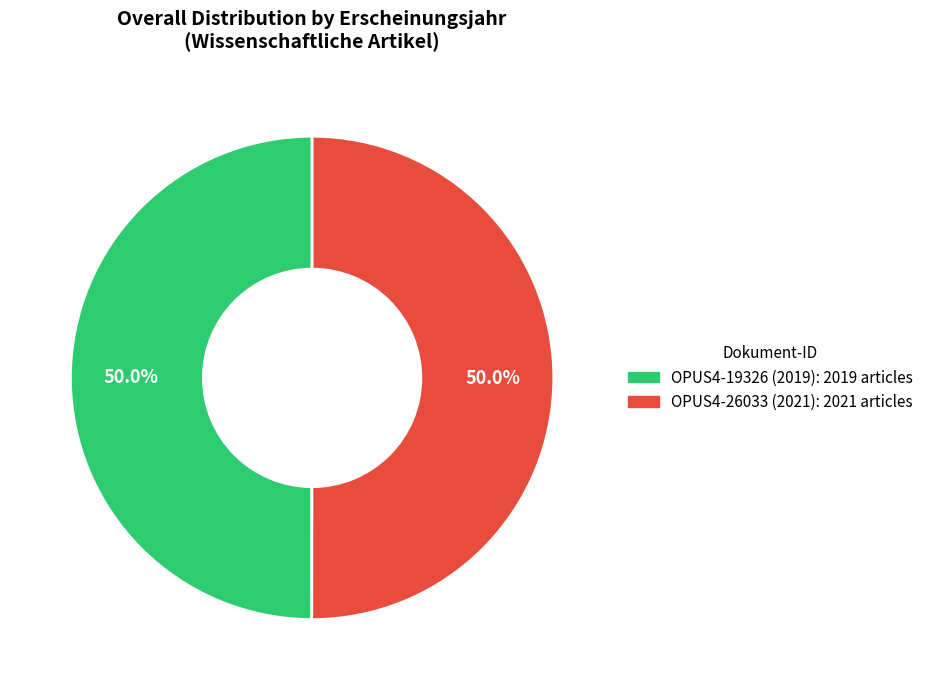

What is the ratio of the value at OPUS4-26033 (2021) to the value at OPUS4-19326 (2019)?

1.0